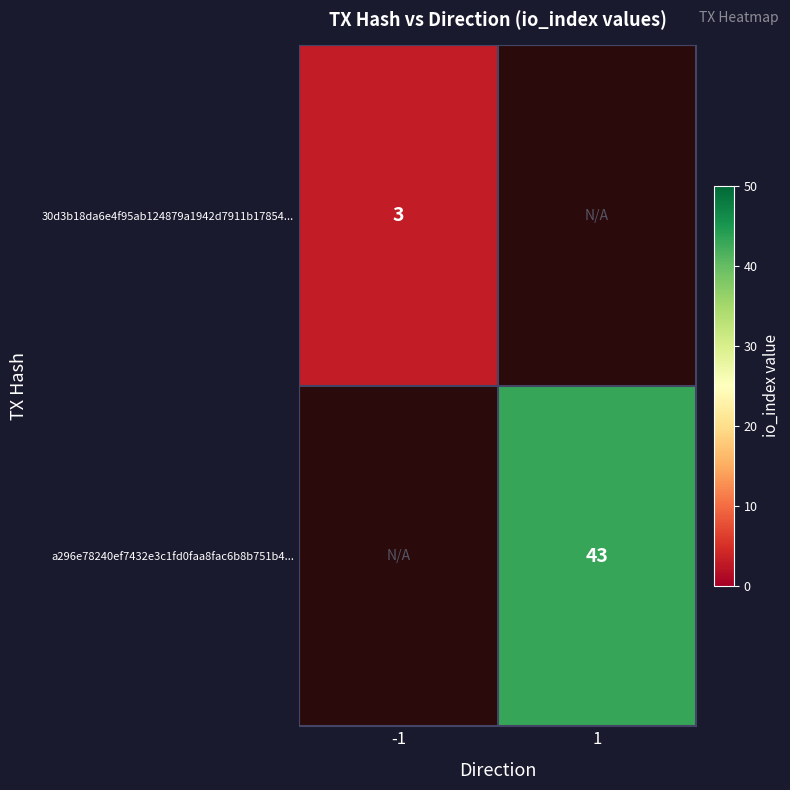

At how many categories does at least one series exceed 42?

1